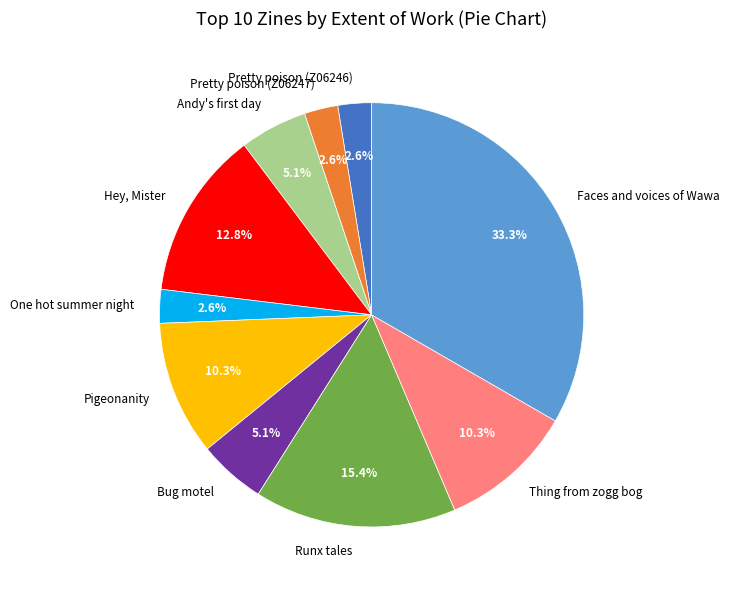

Which slice is the largest?

Faces and voices of Wawa